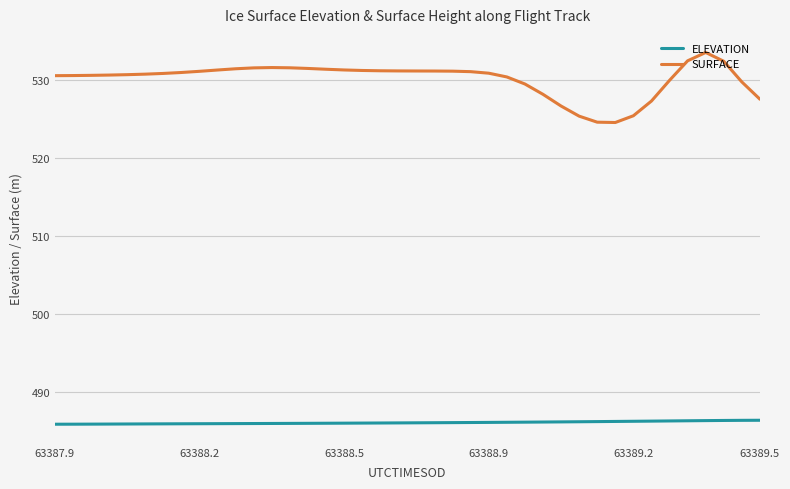

What is the difference between the maximum and minimum values in the SURFACE series?

9.0